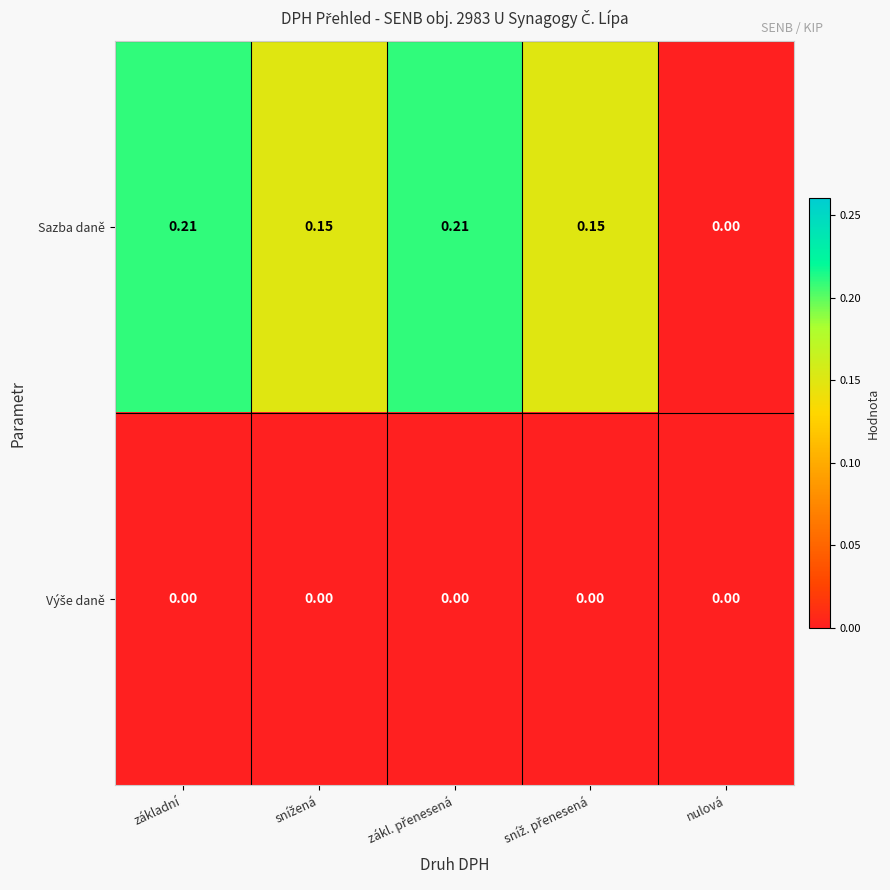

Which series has the widest spread of values?

Sazba daně